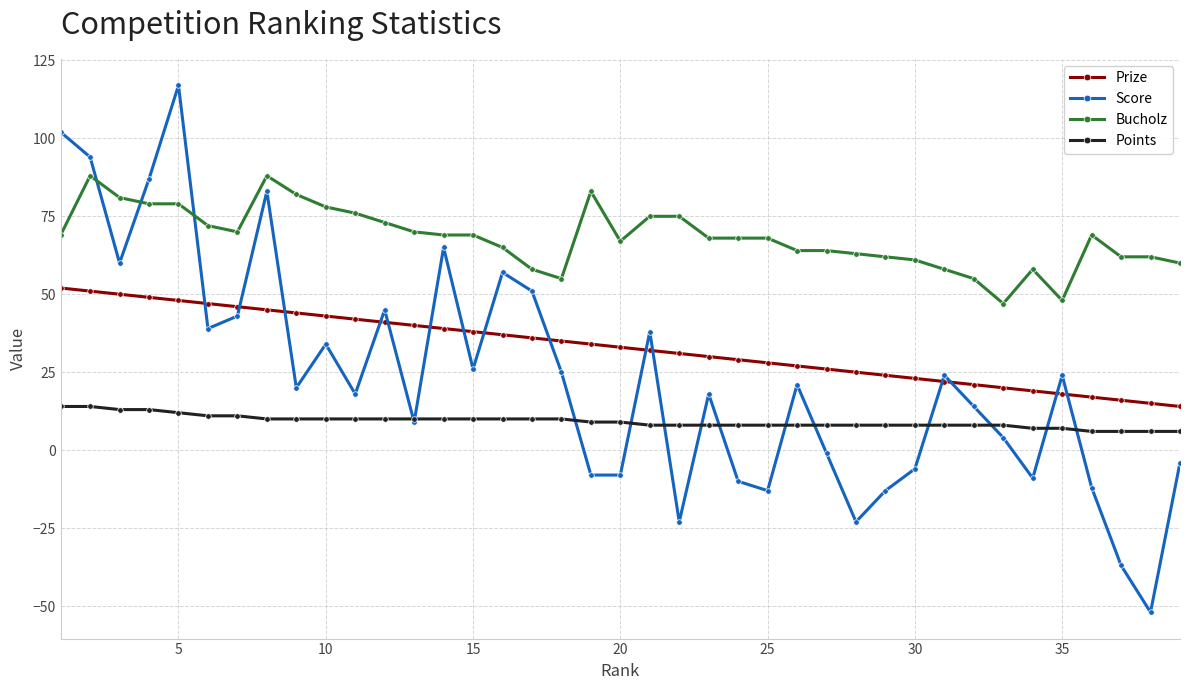

True or false: Prize and Points cross at least once.

False